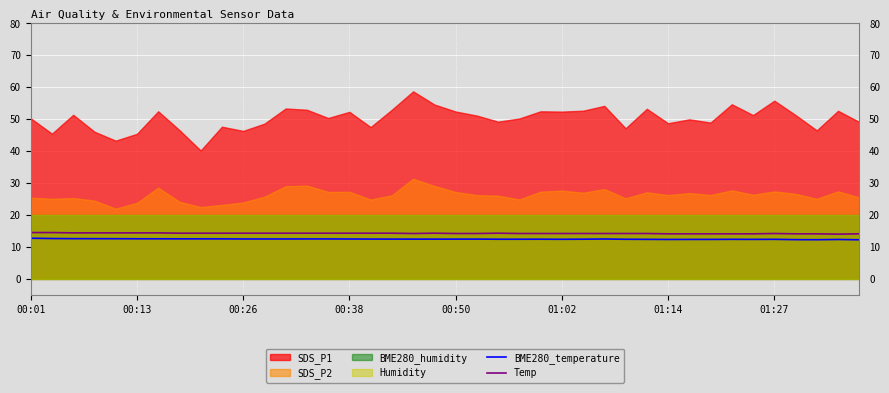

Count the number of categories in the chart.

40